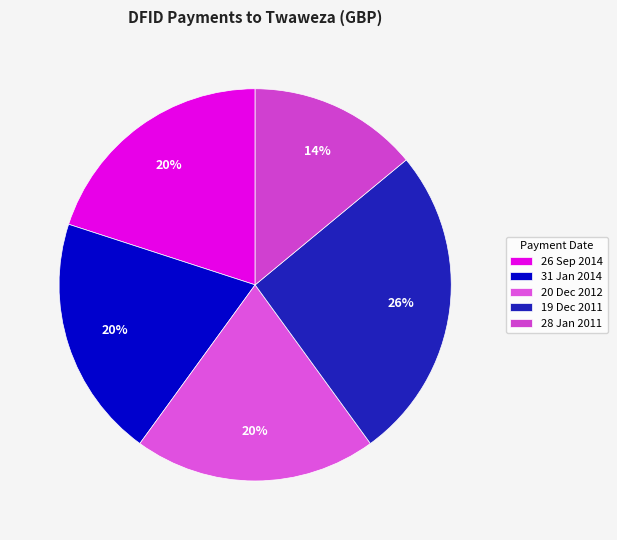

Rank the categories by value from highest to lowest.

19 Dec 2011, 26 Sep 2014, 31 Jan 2014, 20 Dec 2012, 28 Jan 2011